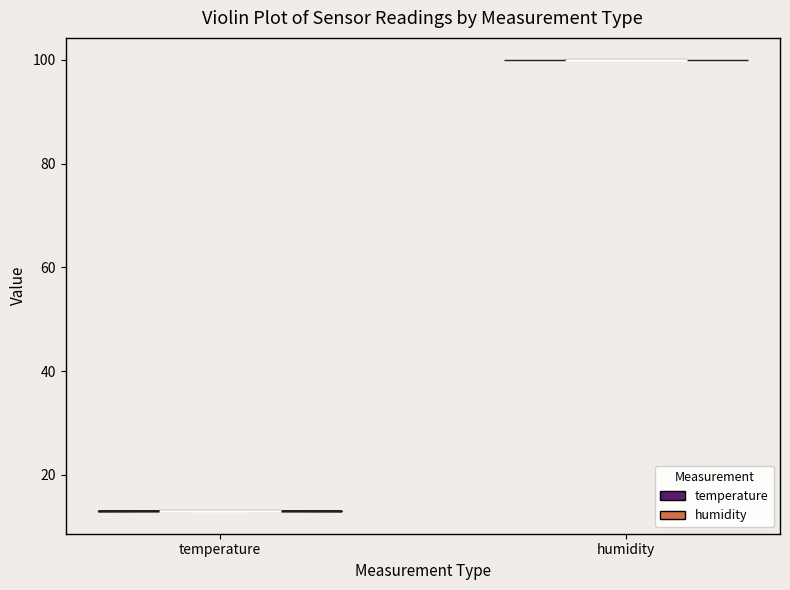

Where does the median line of the violin for humidity sit on the y-axis? The values are not printed on the chart, so give them approximately, as read against the axis.

100